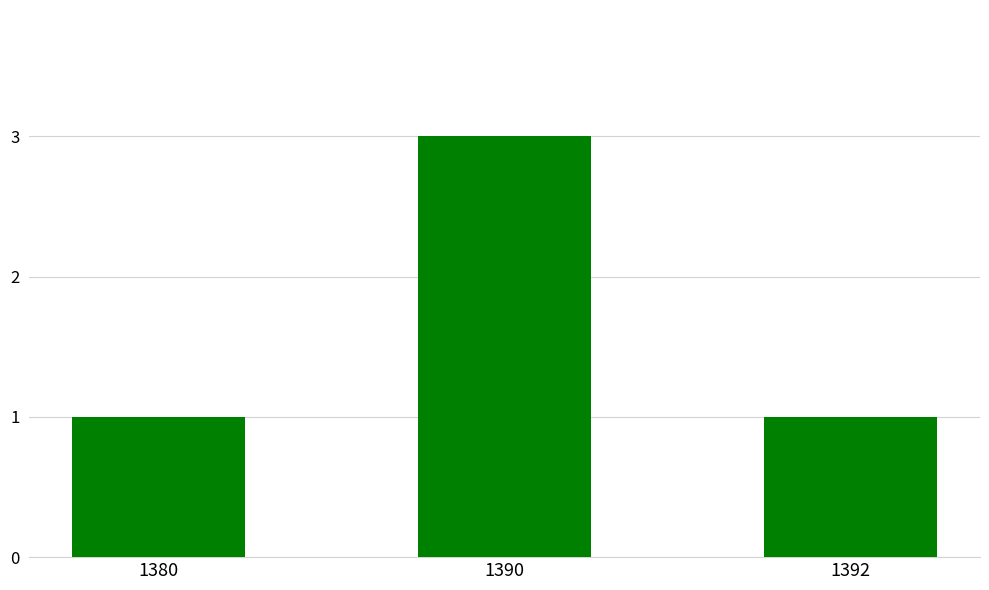

What is the ratio of the value at 1392 to the value at 1380?

1.0